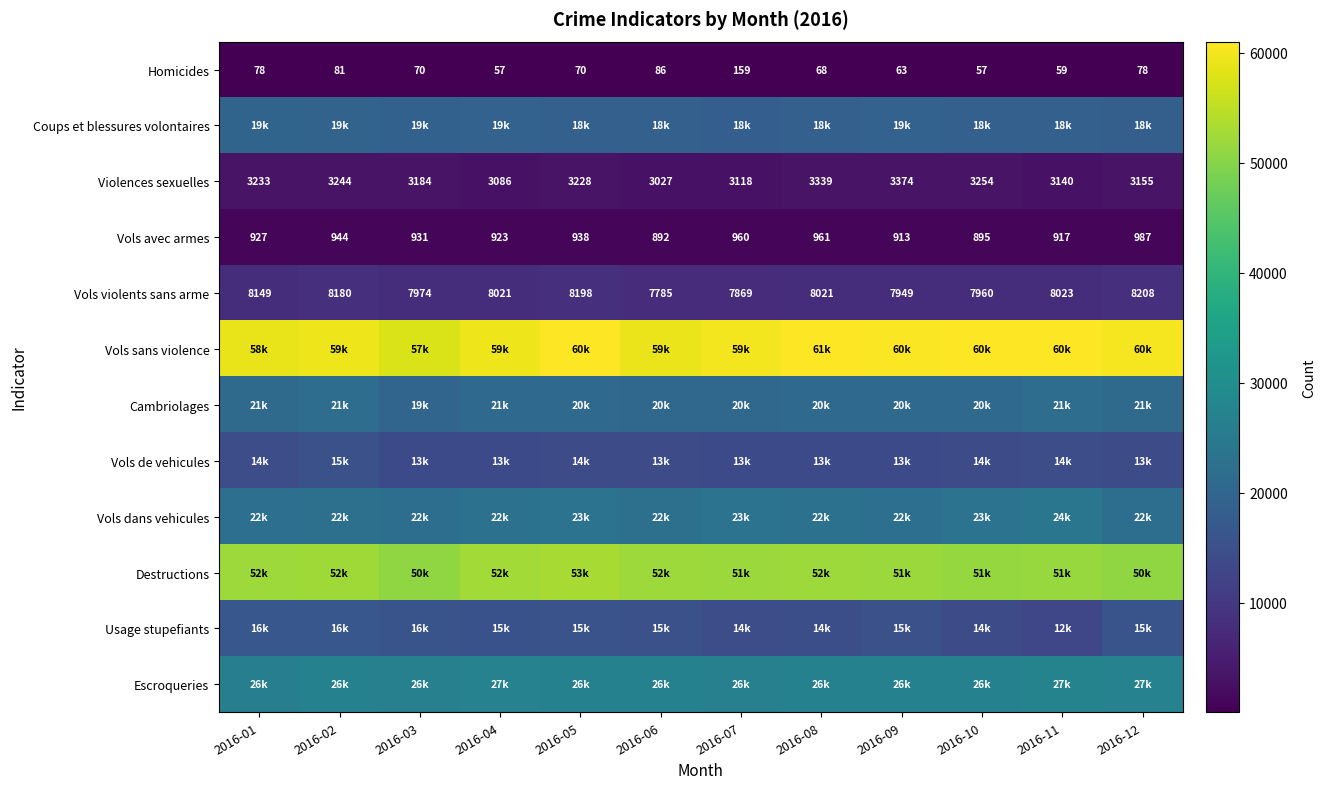

What is the total value across all series at 2016-12?

241995